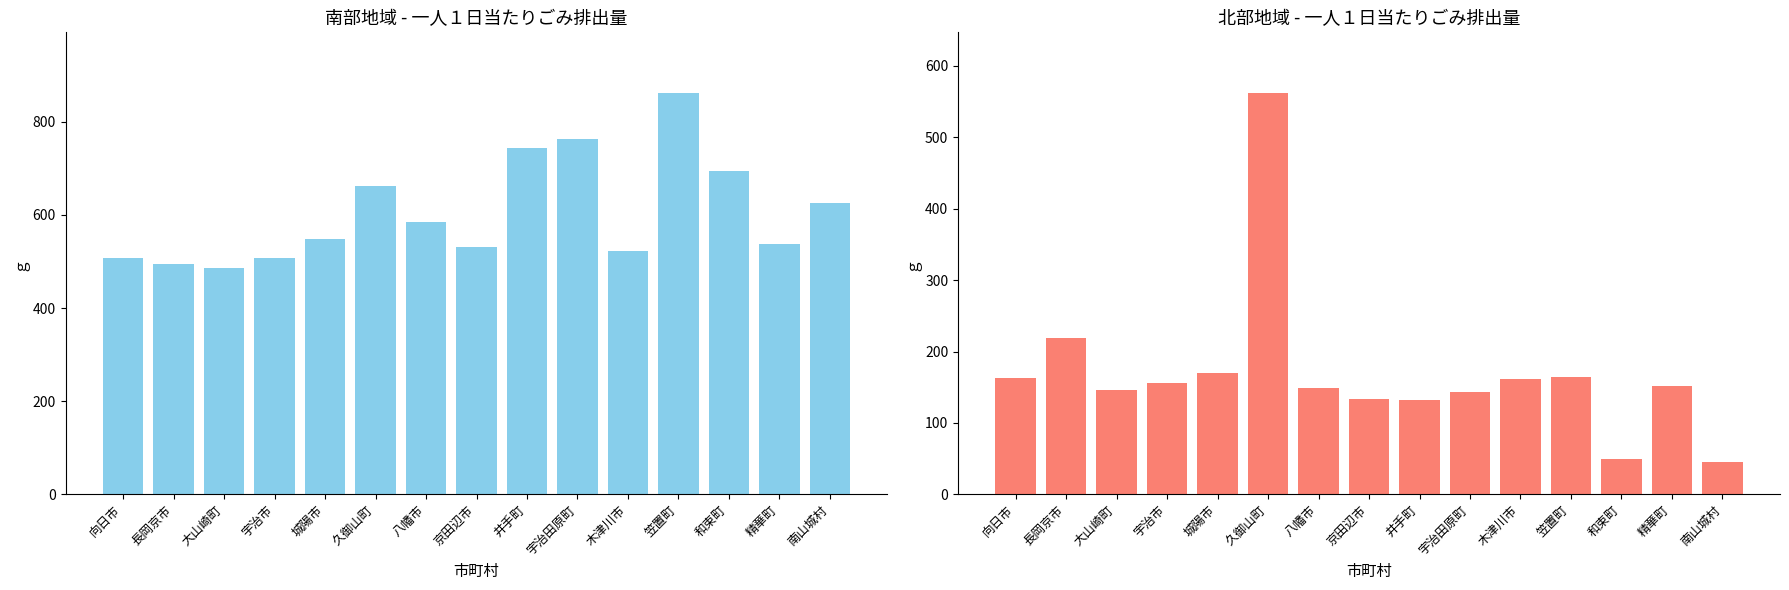

How many data points in 生活系（一人１日当たり） are above 549?

8